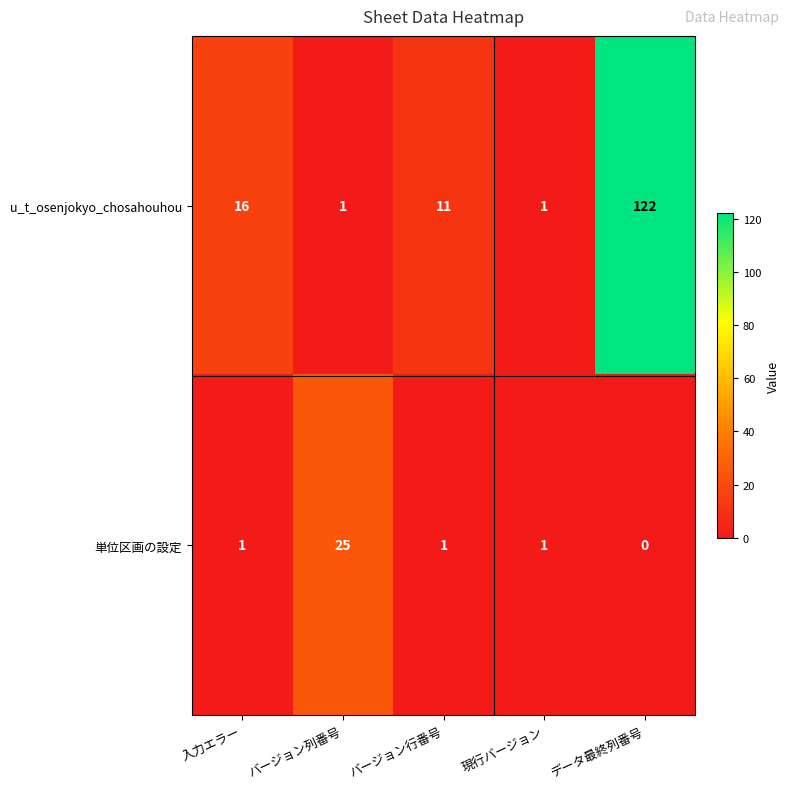

True or false: u_t_osenjokyo_chosahouhou has a value of 11 at バージョン行番号.

True